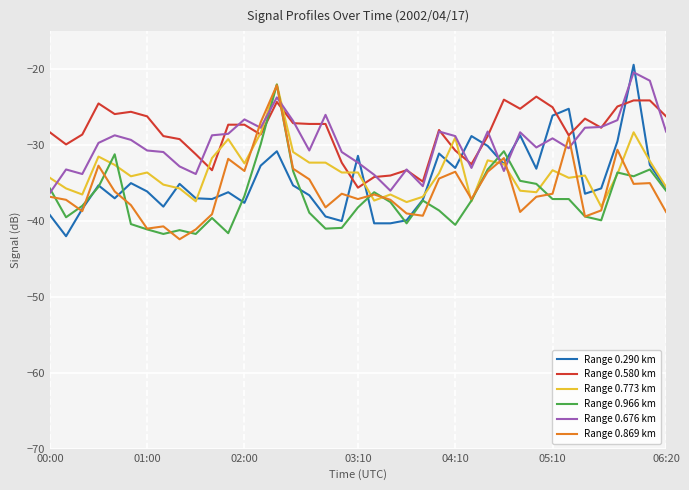

What is the maximum value for Range 0.966 km?

-22.0